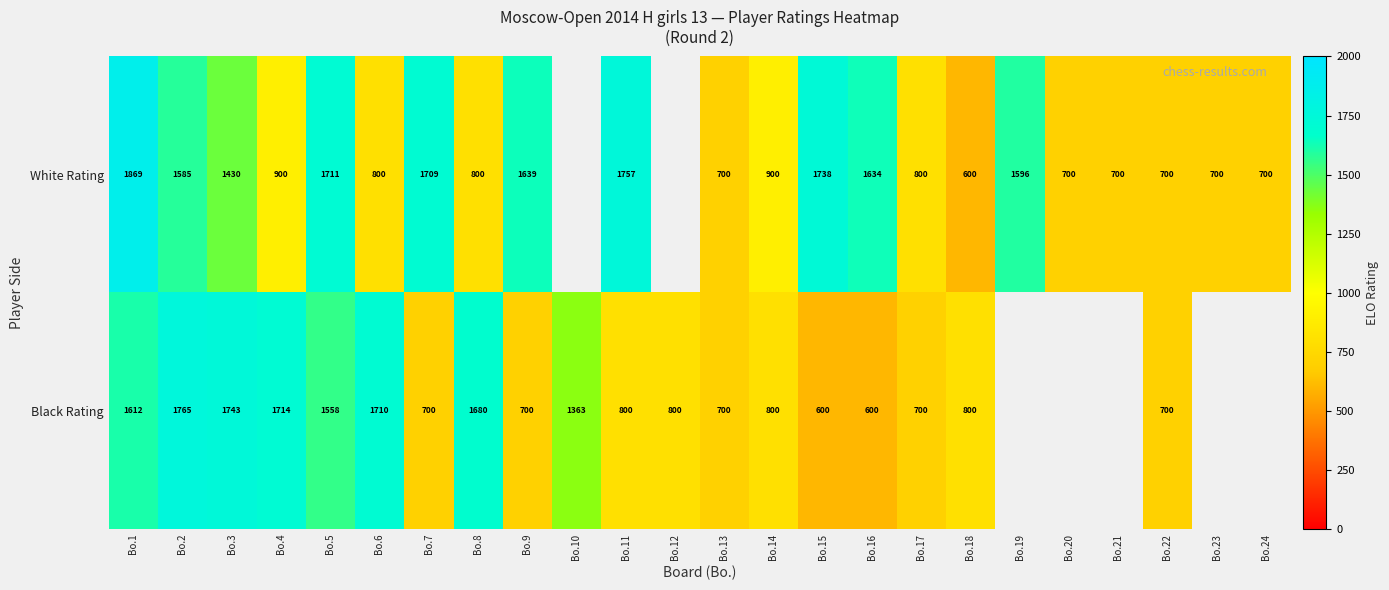

Between Bo.13 and Bo.16, which series saw the biggest shift?

White Rating